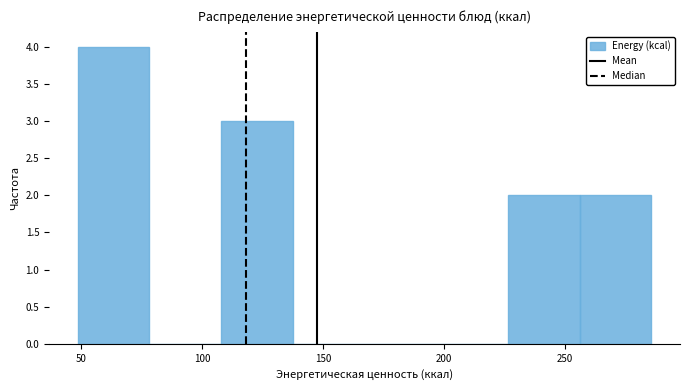

Reading left to right, transcribe this chart: for each bar, give the range it covers on the x-axis and its height. Neither the bar edges nor the heights are printed on the chart, so give them approximately, as read against the axes.

50 to 80: 4
80 to 110: 0
110 to 140: 3
140 to 165: 0
165 to 195: 0
195 to 225: 0
225 to 255: 2
255 to 285: 2